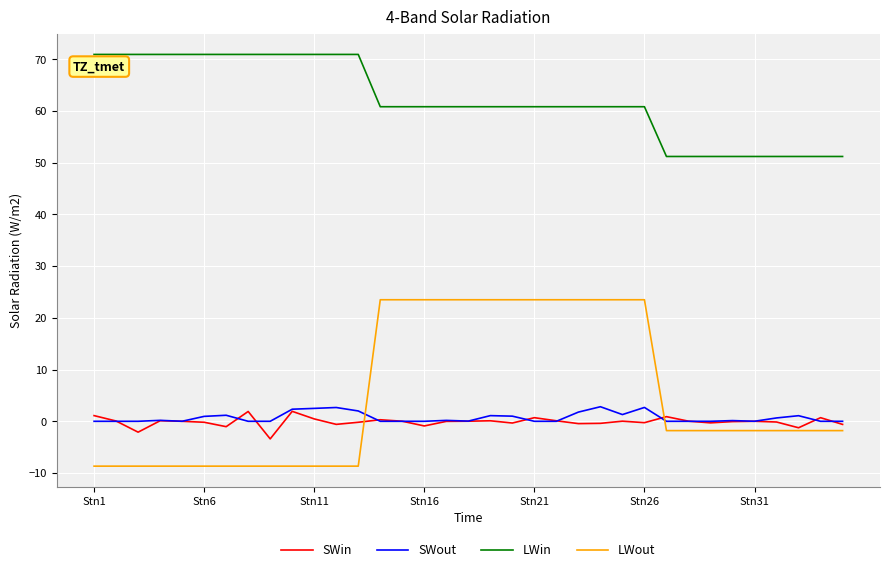

How many values in LWout are below zero?

22